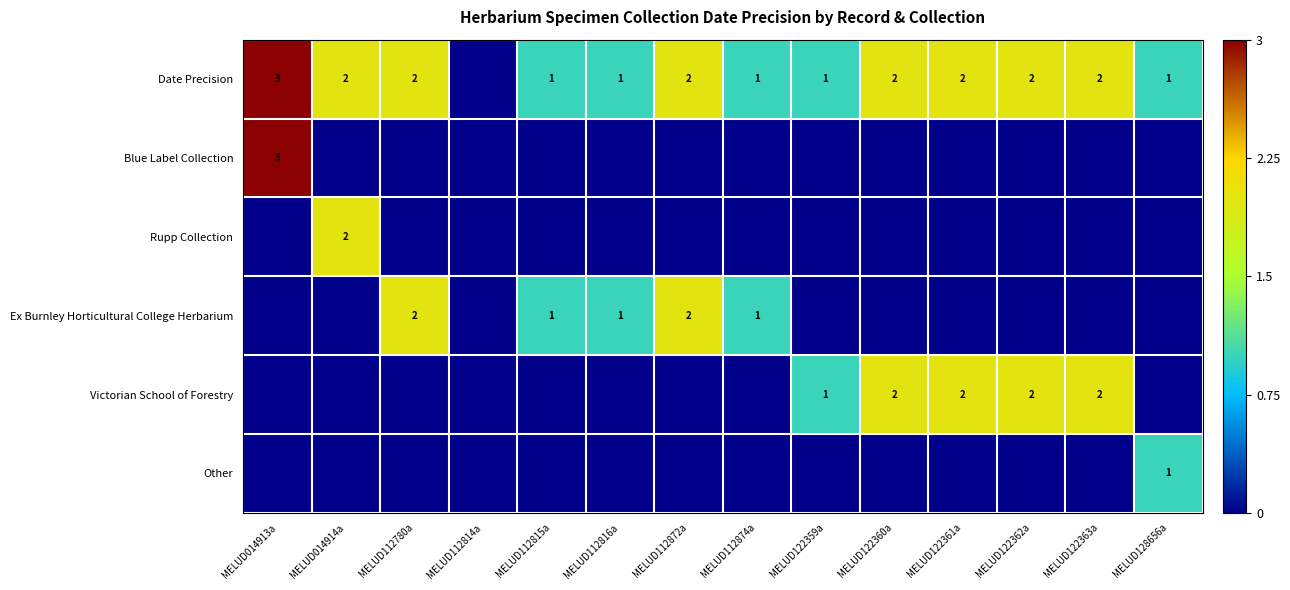

Is it true that Other equals 1 at MELUD128656a?

True